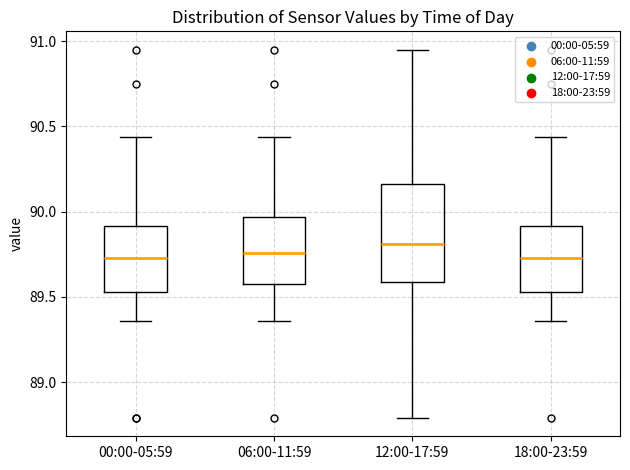

Where is the upper edge of the box for 18:00-23:59 on the y-axis? The values are not printed on the chart, so give them approximately, as read against the axis.

89.90